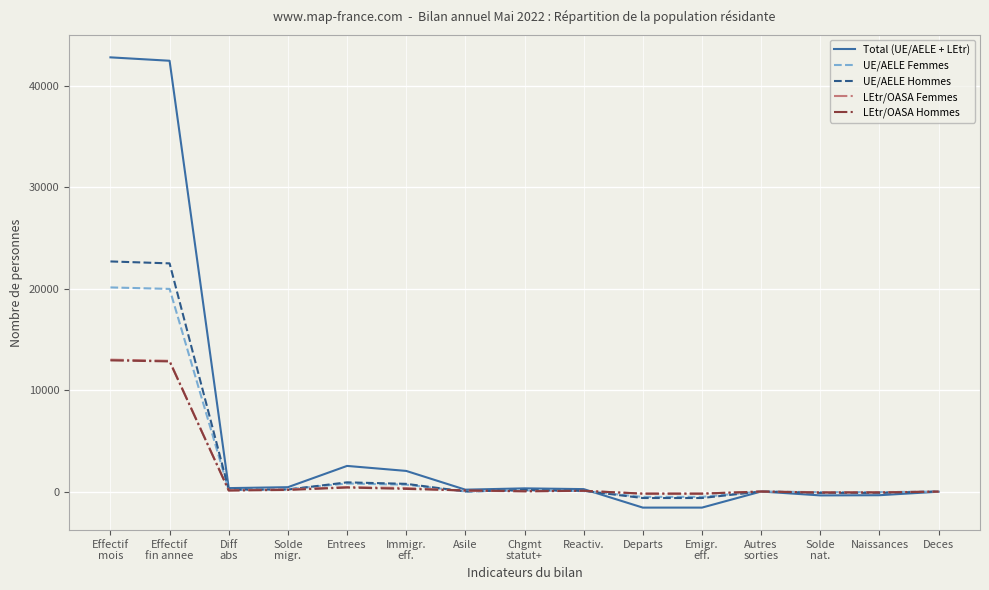

What is the difference between the UE/AELE Femmes values at Chgmt
statut+ and Naissances?

175